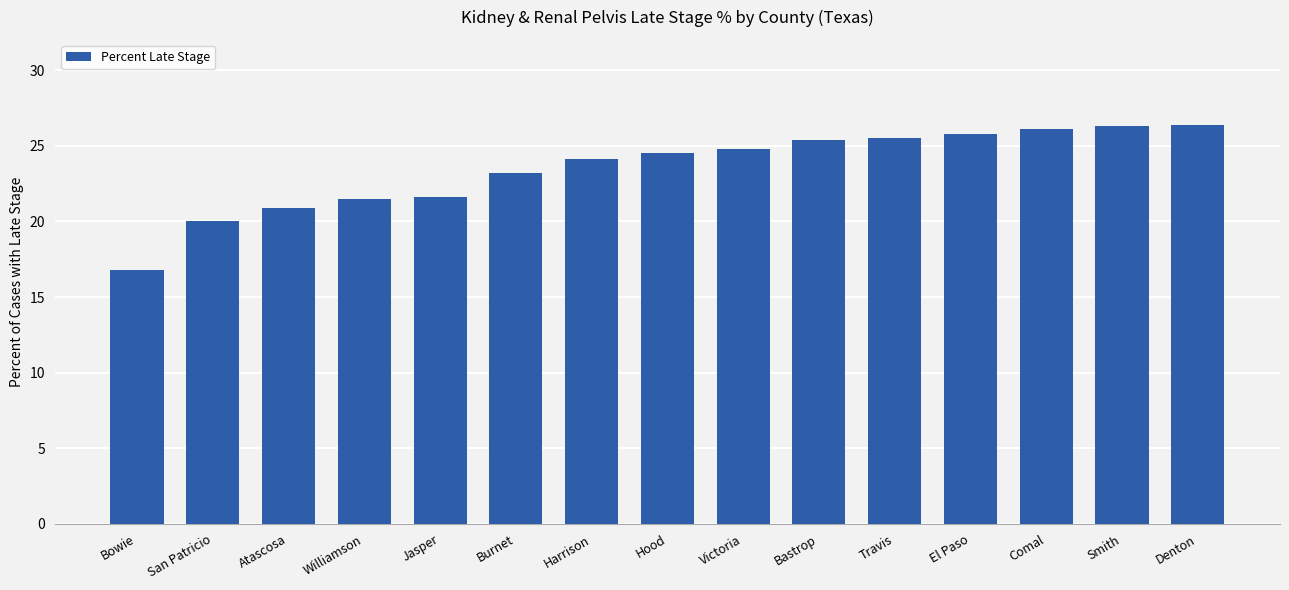

What is the label of the 11th bar from the left?

Travis